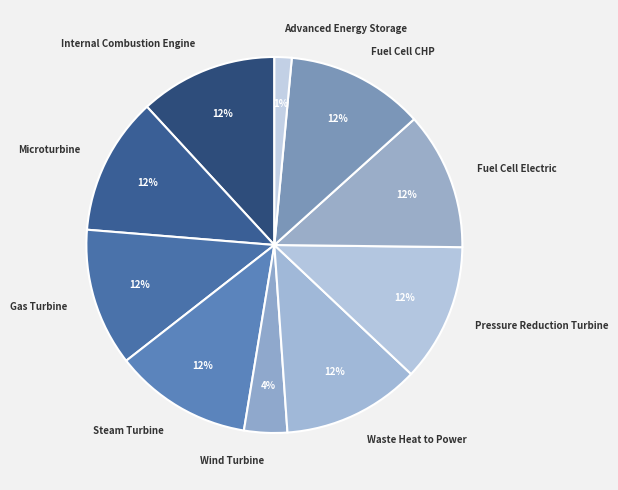

To the nearest percent, what is the average slice percentage?

10%